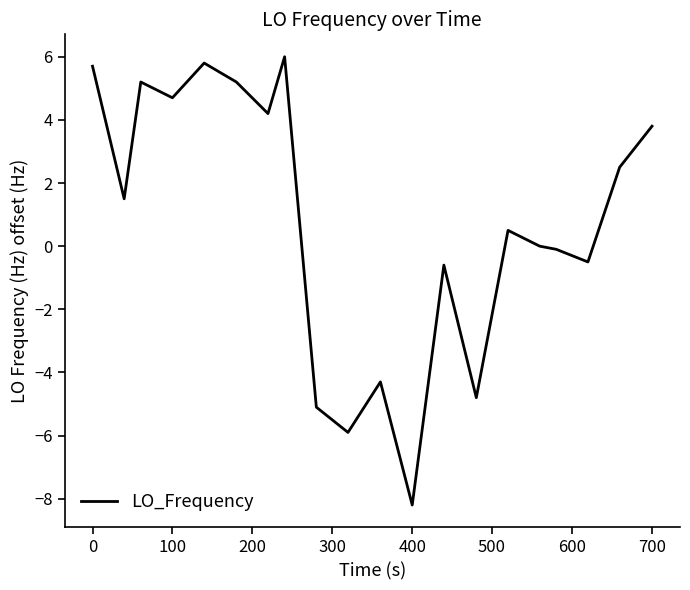

Count the number of values greater than 1.

10